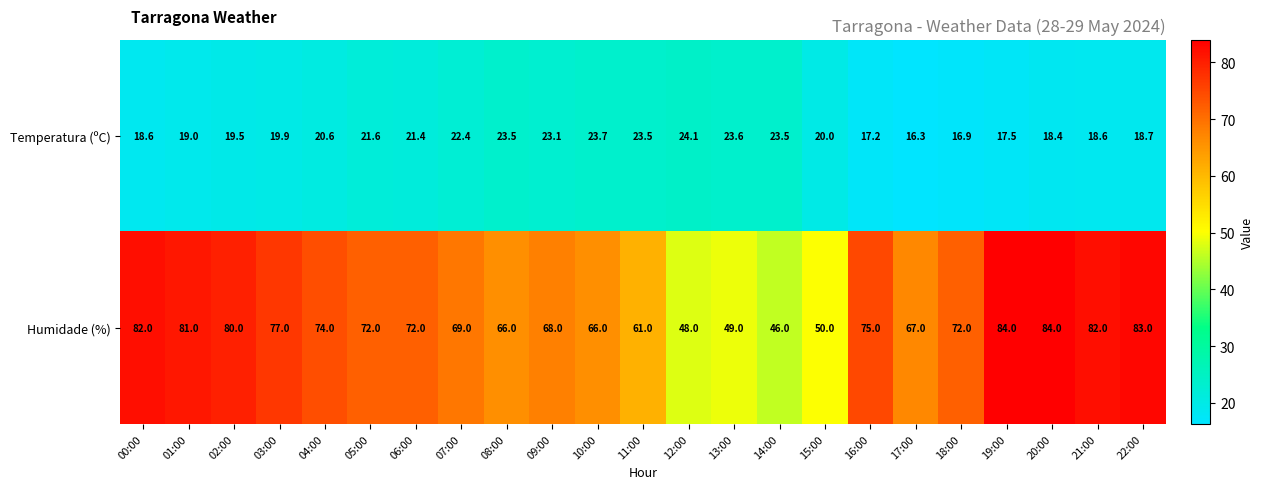

Where does the Humidade (%) series first go above 72?

00:00